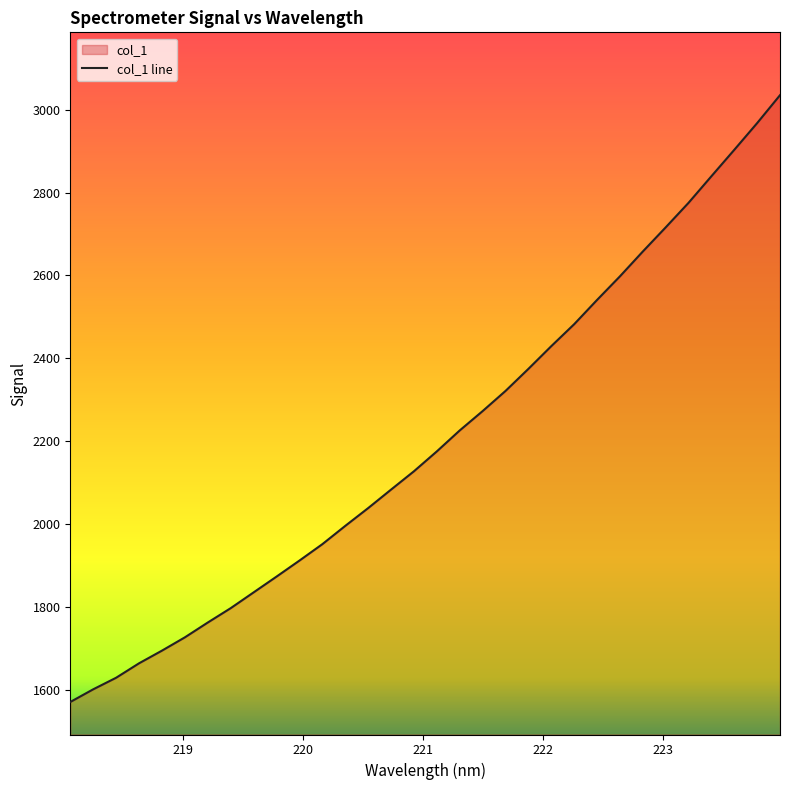

What is the difference between the maximum and minimum values?

1465.2